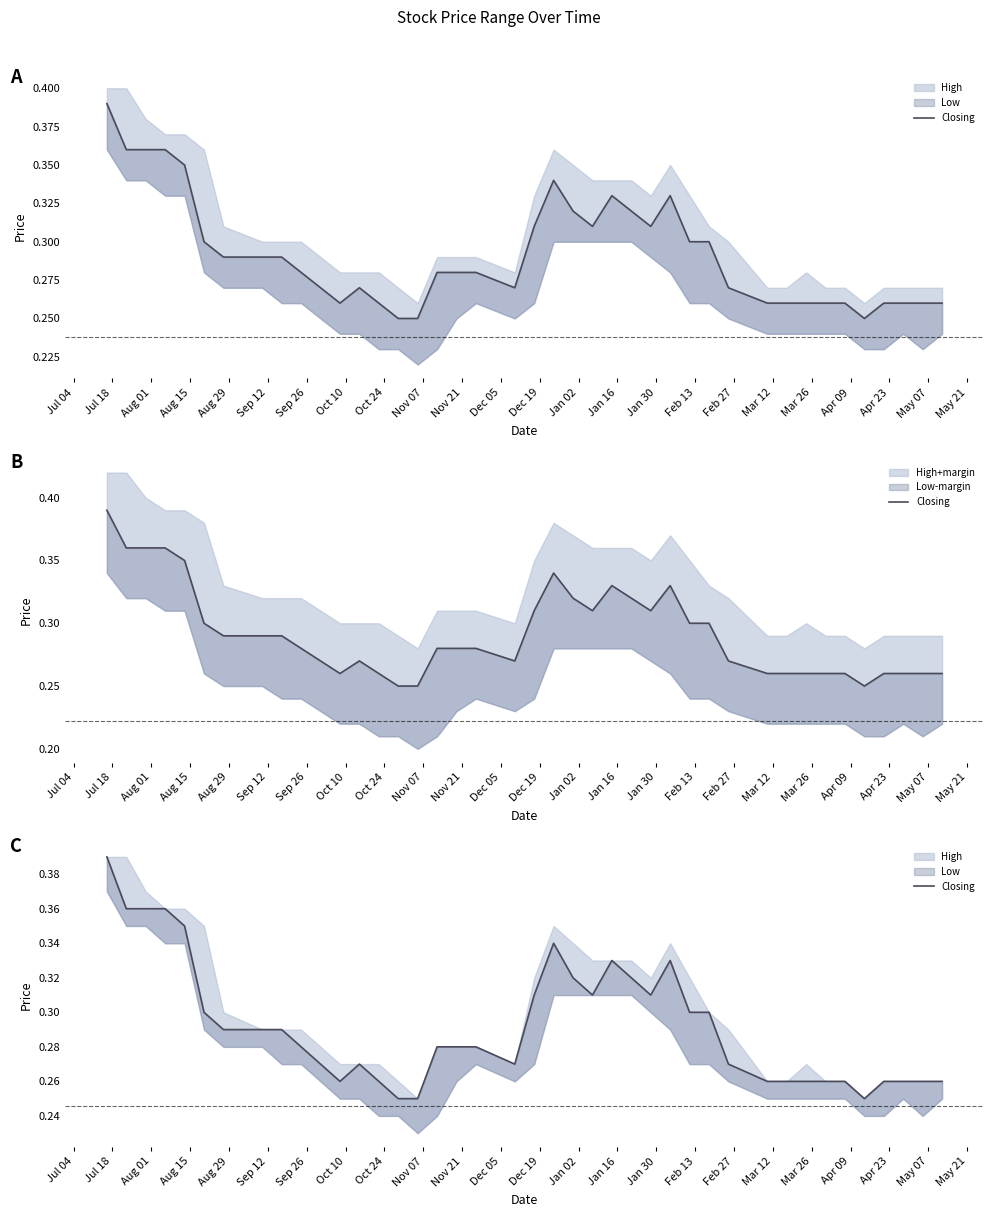

What is the value of the 33rd point from the left?

0.3